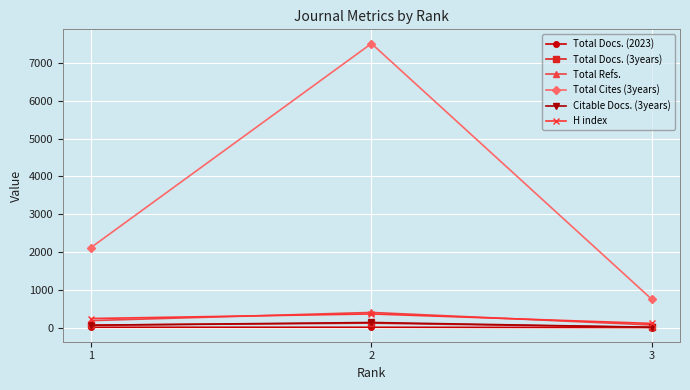

Count the number of data series in this chart.

6